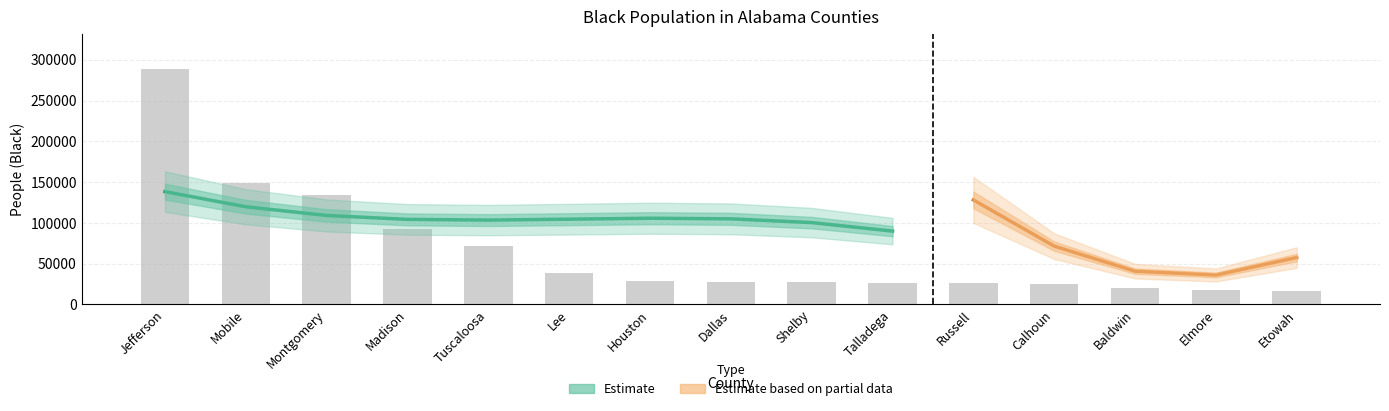

What is the difference between the maximum and minimum values?

272250